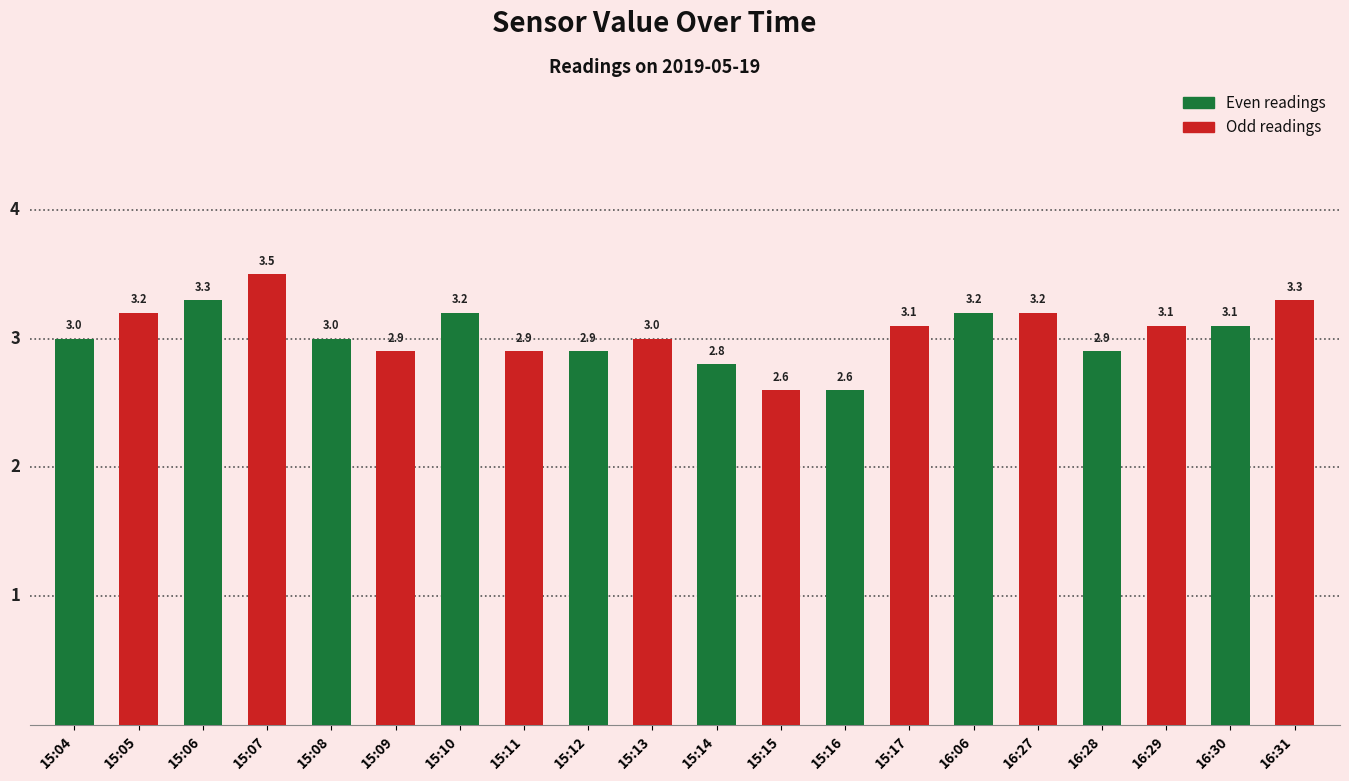

Between 15:16 and 15:08, which is larger?

15:08